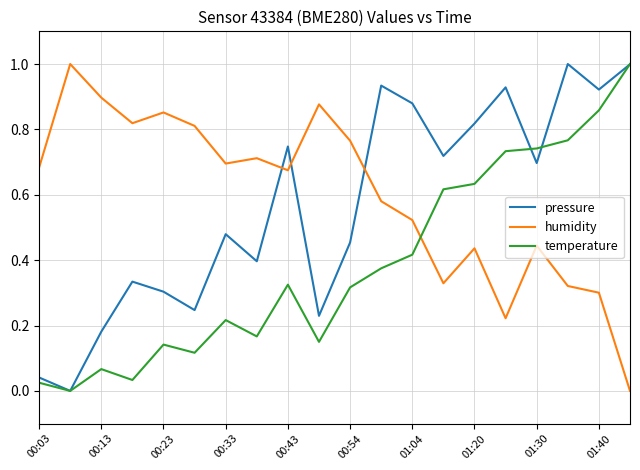

True or false: humidity and temperature cross at least once.

True